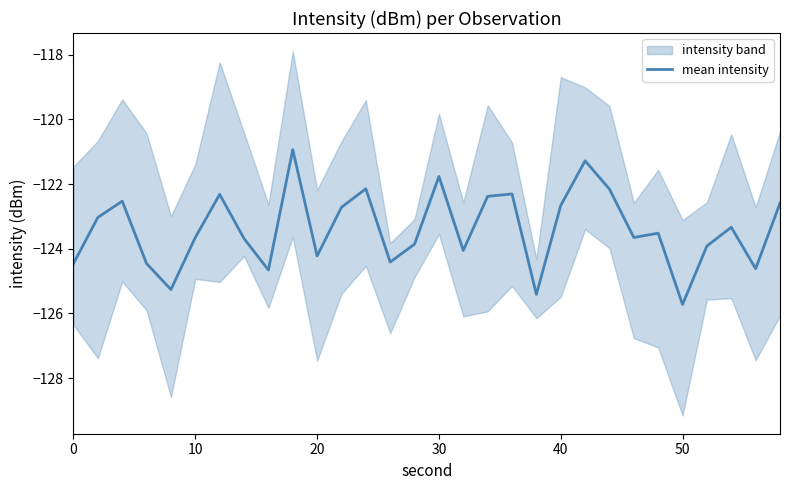

What is the maximum value for mean intensity?

-120.9